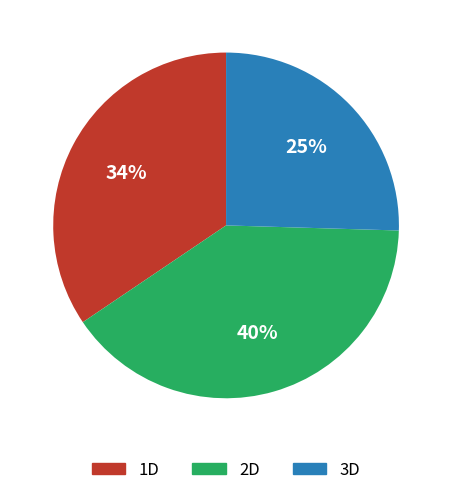

To the nearest percent, what portion does 1D represent?

34%